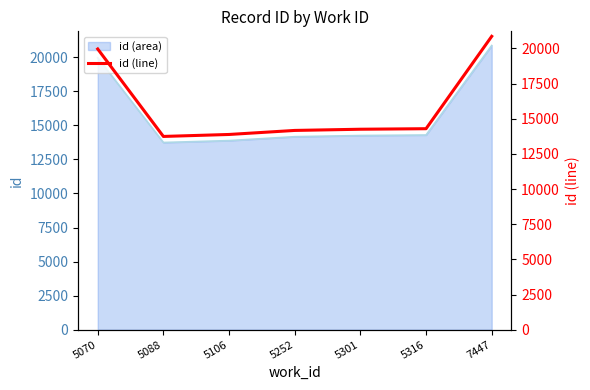

List the labels in order of value, largest first.

7447, 5070, 5316, 5301, 5252, 5106, 5088